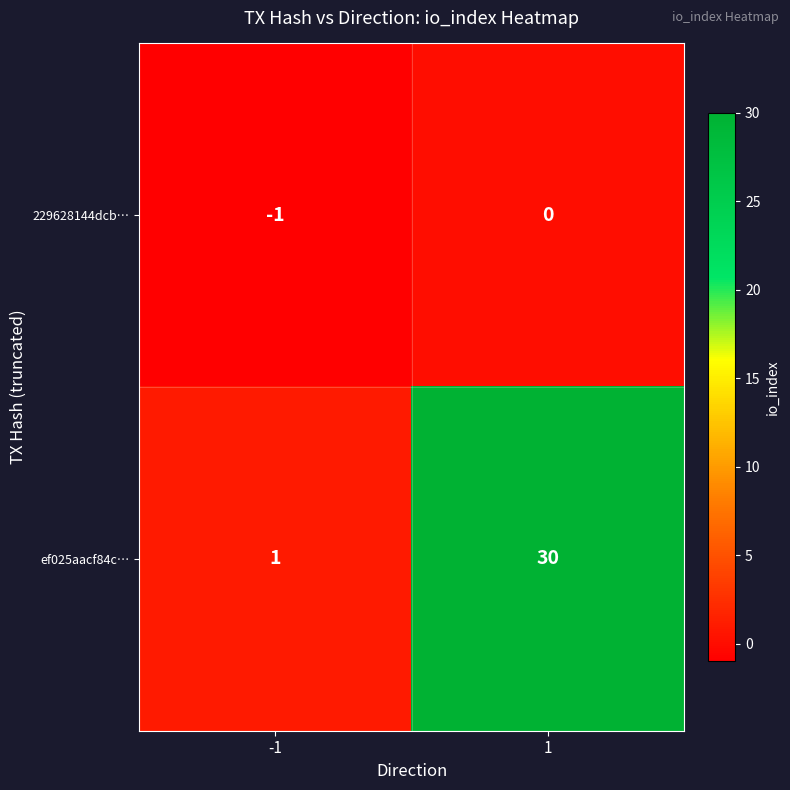

The 229628144dcb… series shows -1 at -1. True or false?

True